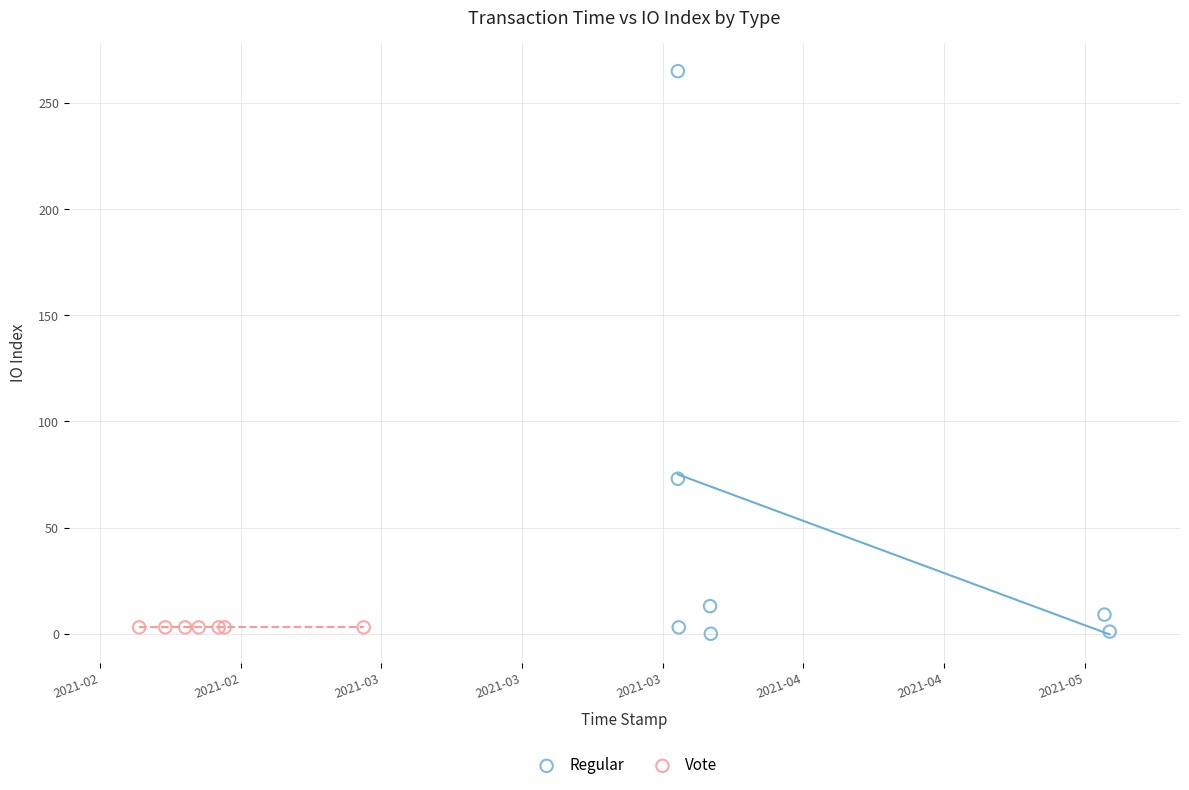

Which series reaches the maximum Y coordinate?

Regular